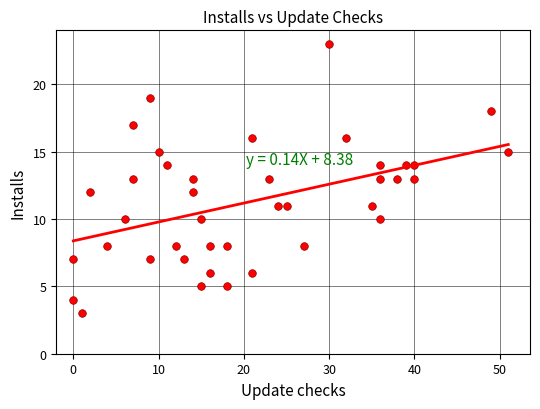

What is the range of Y values (max minus min)?

20